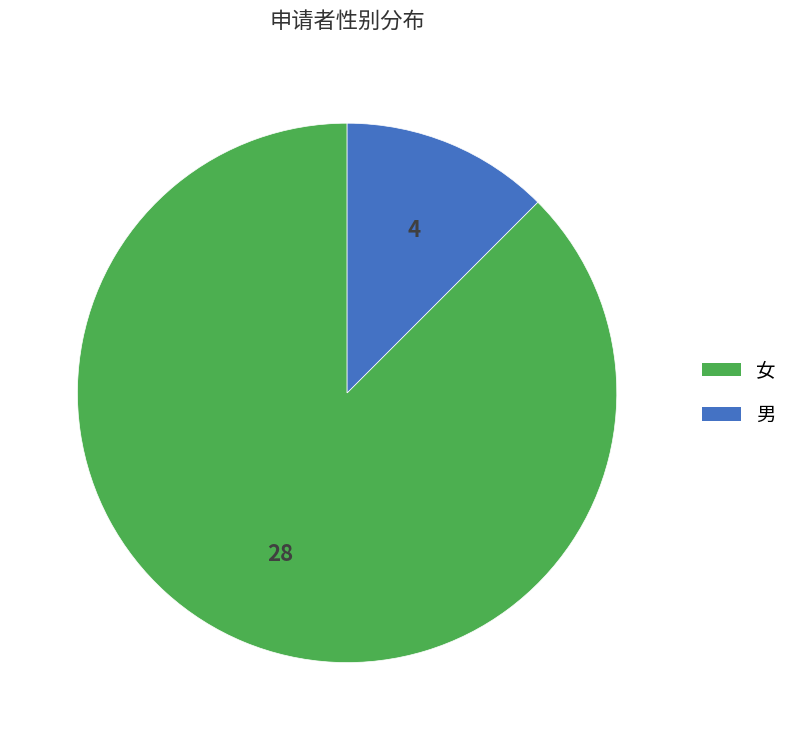

The 女 slice represents 88% of the pie. True or false?

True